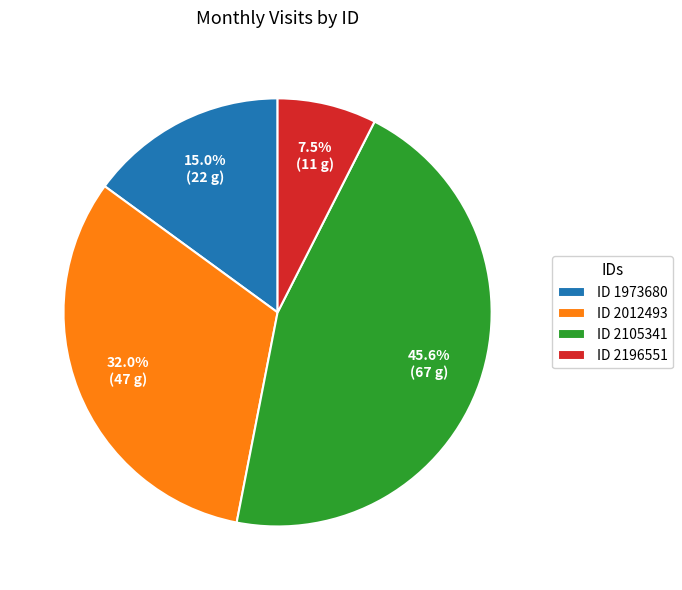

Is ID 2196551 the majority of the pie?

No